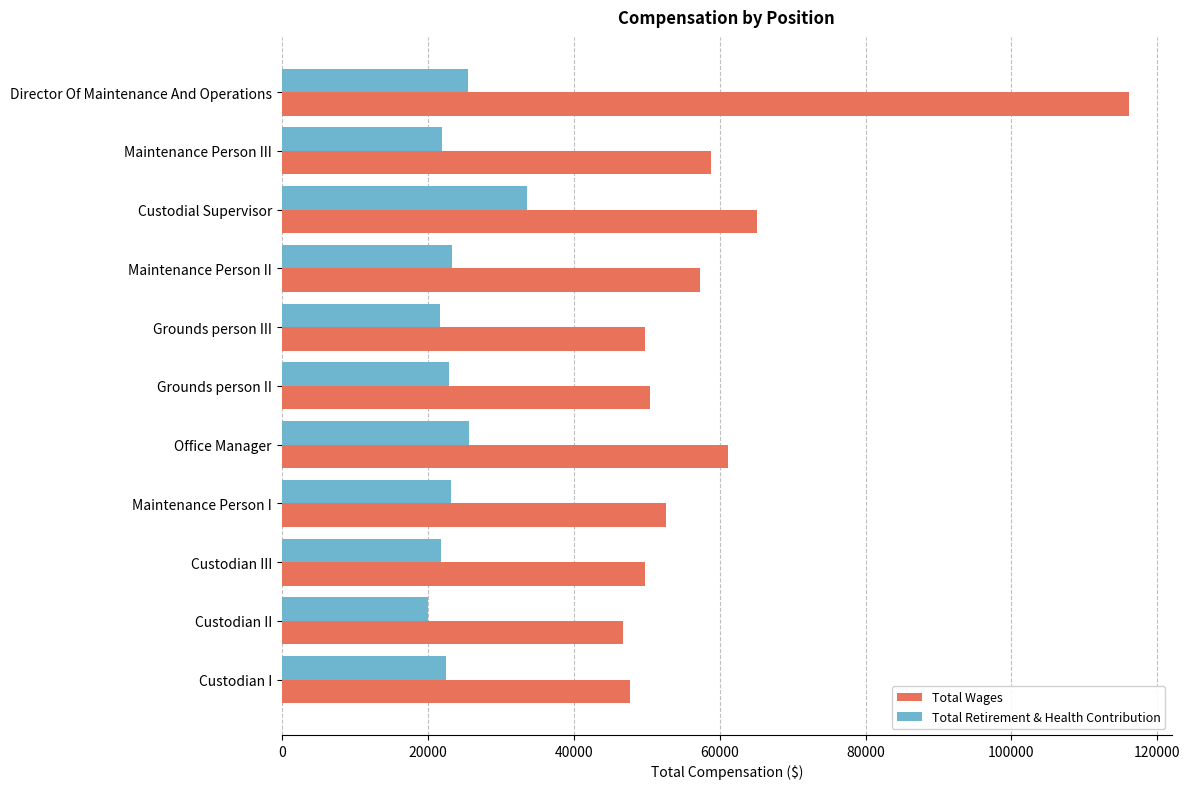

What is the maximum value shown in the chart?

116159